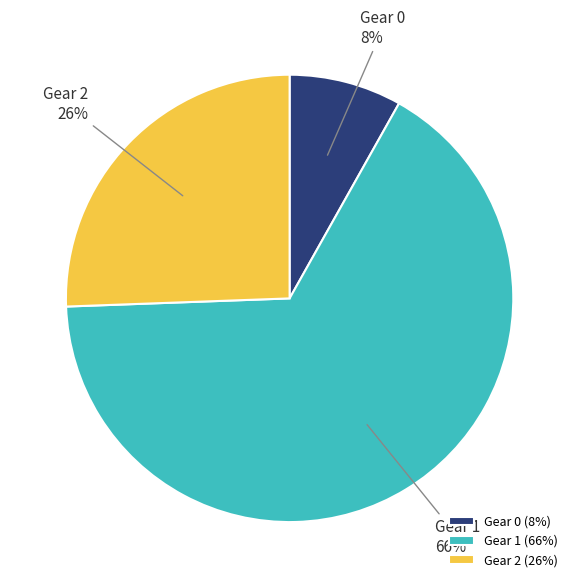

To the nearest percent, what is the combined percentage of Gear 2 and Gear 0?

34%